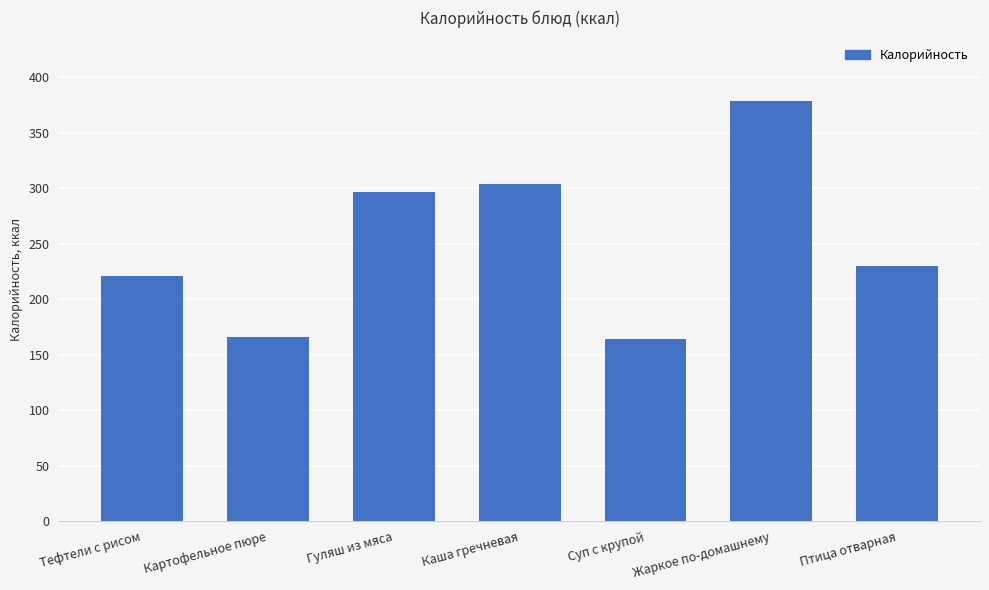

The chart shows a value of 526.4 at Жаркое по-домашнему. True or false?

False